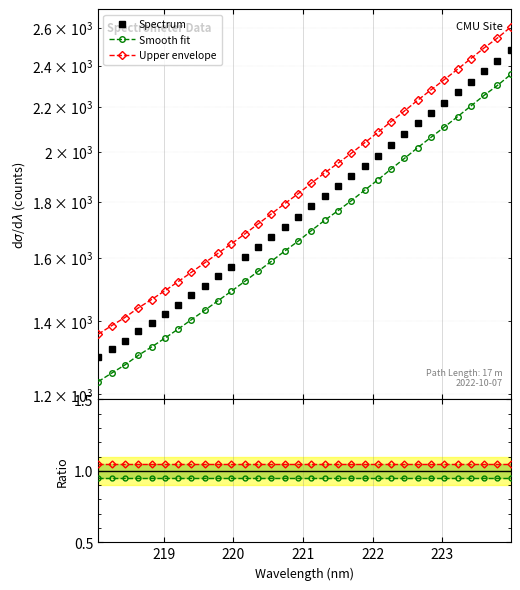

List the series in order of their peak value, highest first.

Upper envelope, Spectrum, Smooth fit, Upper ratio, Smooth fit ratio